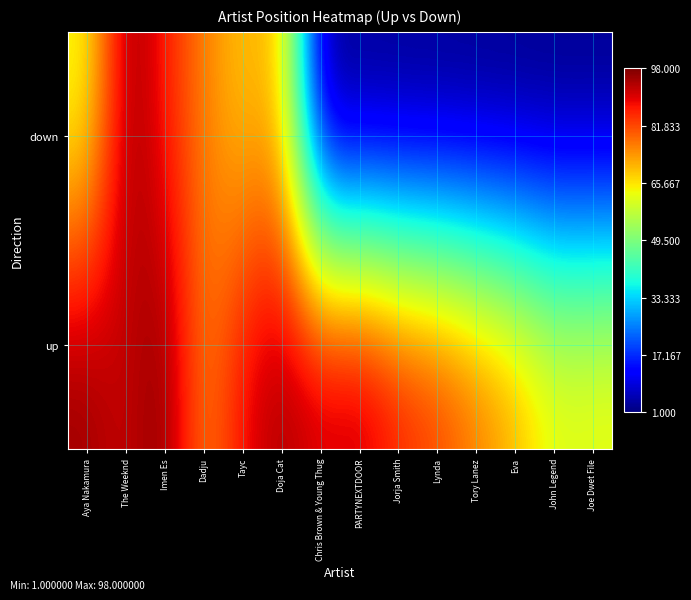

Reading left to right, what are all the values shown in this chart?

up: Aya Nakamura=96	The Weeknd=91	Imen Es=98	Dadju=75	Tayc=89	Doja Cat=95	Chris Brown & Young Thug=92	PARTYNEXTDOOR=94	Jorja Smith=87	Lynda=84	Tory Lanez=78	Eva=72	John Legend=63	Joe Dwet File=64
down: Aya Nakamura=62	The Weeknd=97	Imen Es=86	Dadju=76	Tayc=68	Doja Cat=71	Chris Brown & Young Thug=1	PARTYNEXTDOOR=1	Jorja Smith=1	Lynda=1	Tory Lanez=1	Eva=1	John Legend=1	Joe Dwet File=1